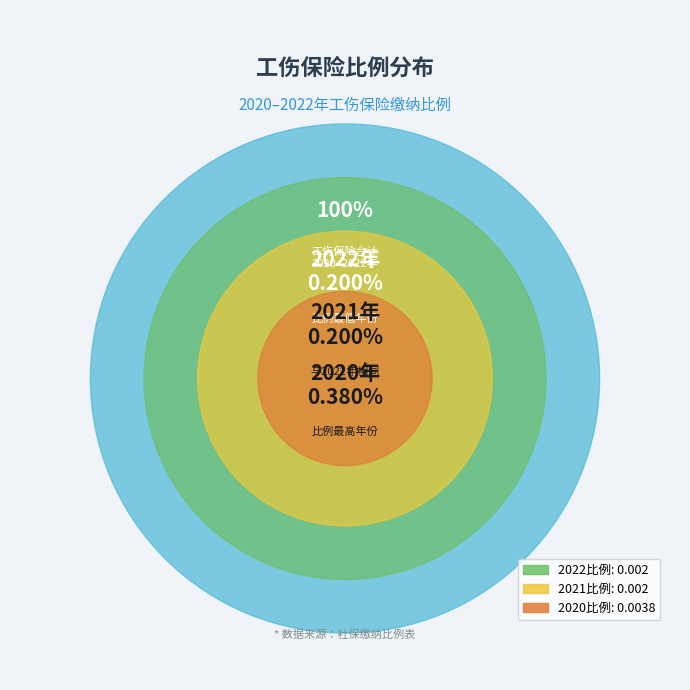

Is it true that 2022比例 is 20% of the pie?

False